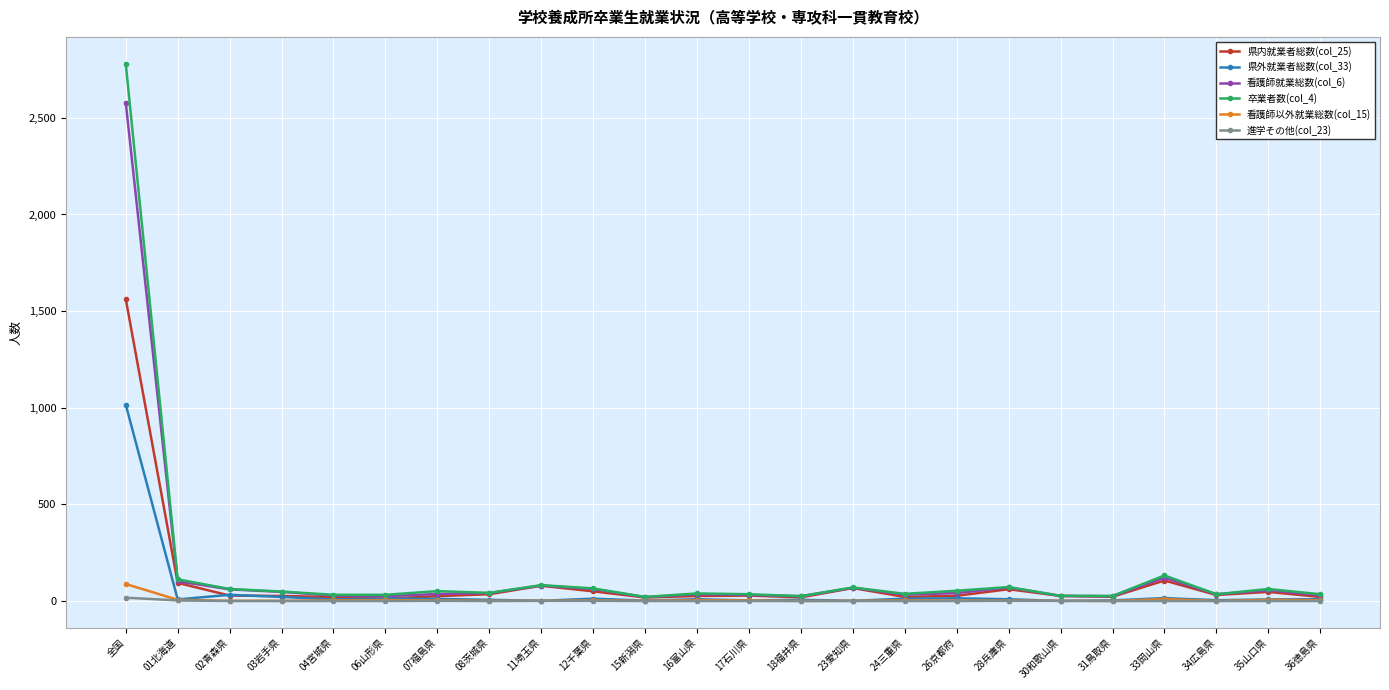

Is it true that 進学その他(col_23) equals 0 at 04宮城県?

True